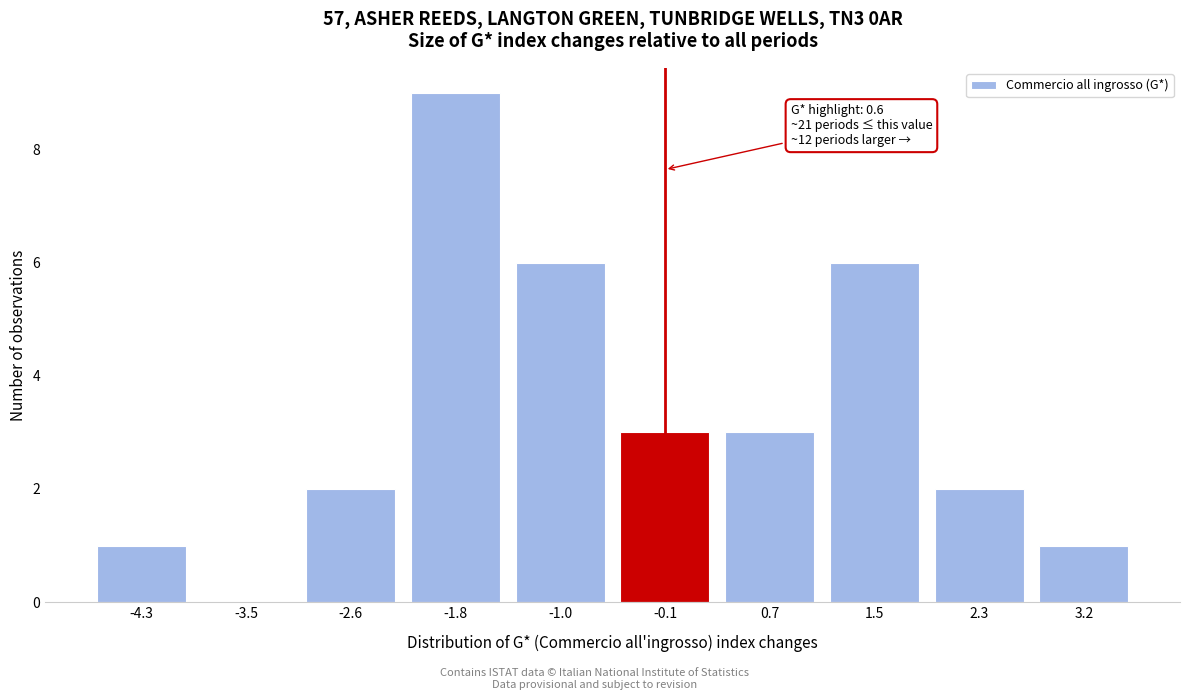

Reading left to right, list all the values displayed in this chart.

-4.3=1	-3.5=0	-2.6=2	-1.8=9	-1.0=6	-0.1=3	0.7=3	1.5=6	2.3=2	3.2=1